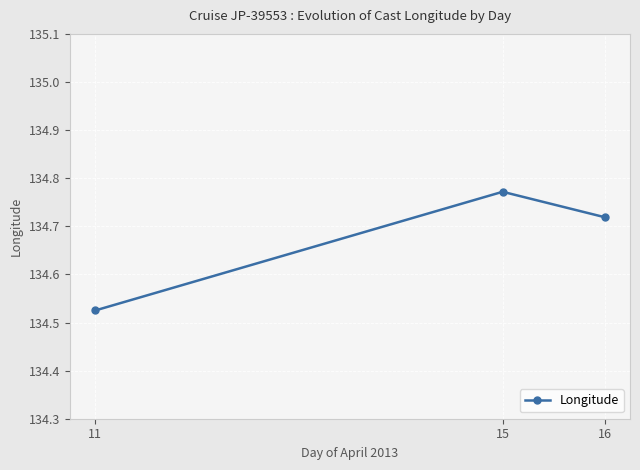

Is this an area chart (filled region under the line)?

No